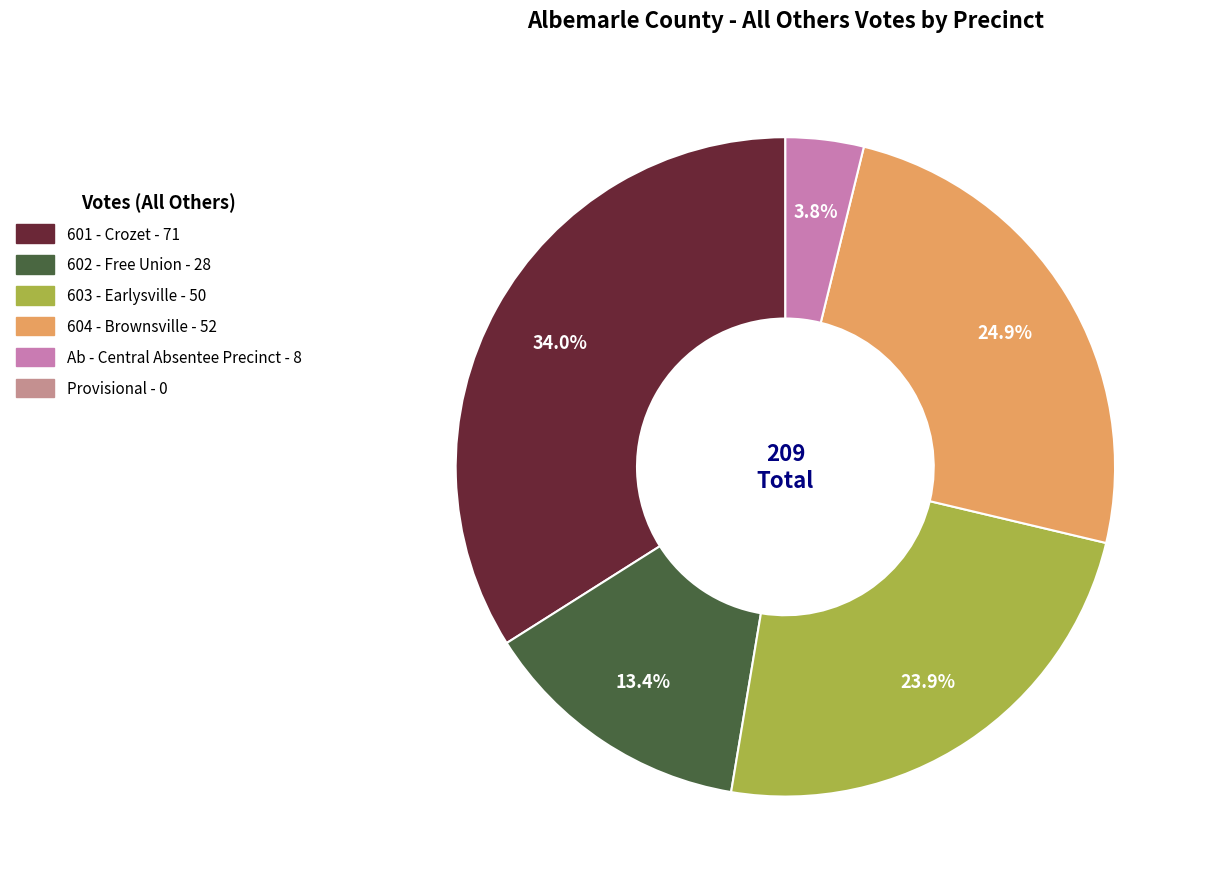

Does any single category account for the majority?

No